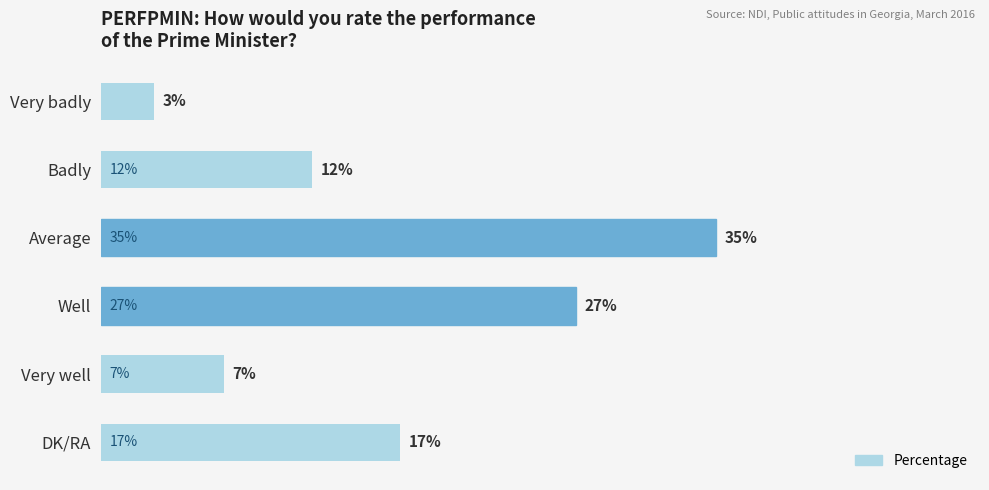

List the labels in order of value, largest first.

Average, Well, DK/RA, Badly, Very well, Very badly